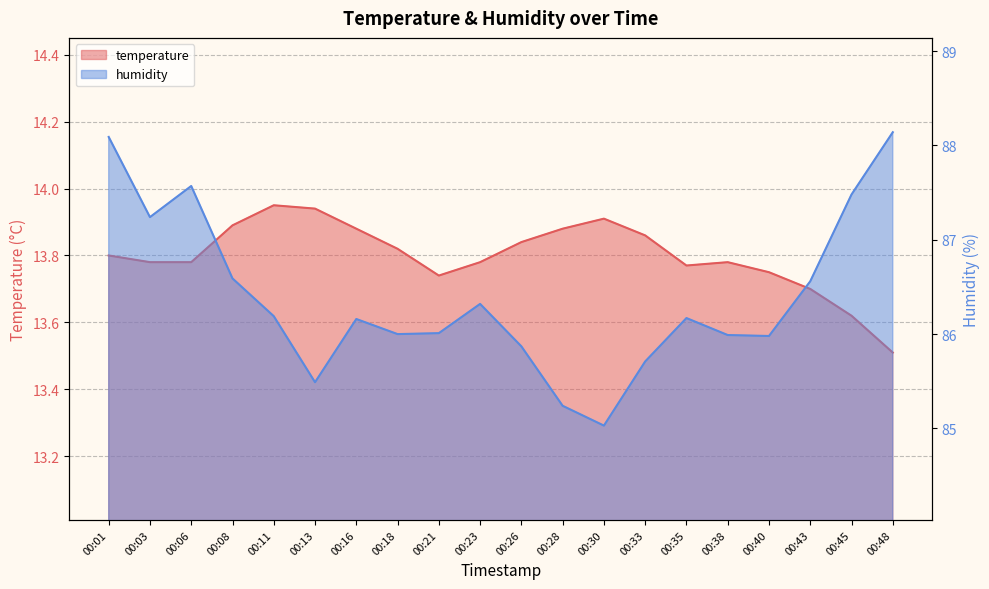

Which category has the highest value across all series?

00:48